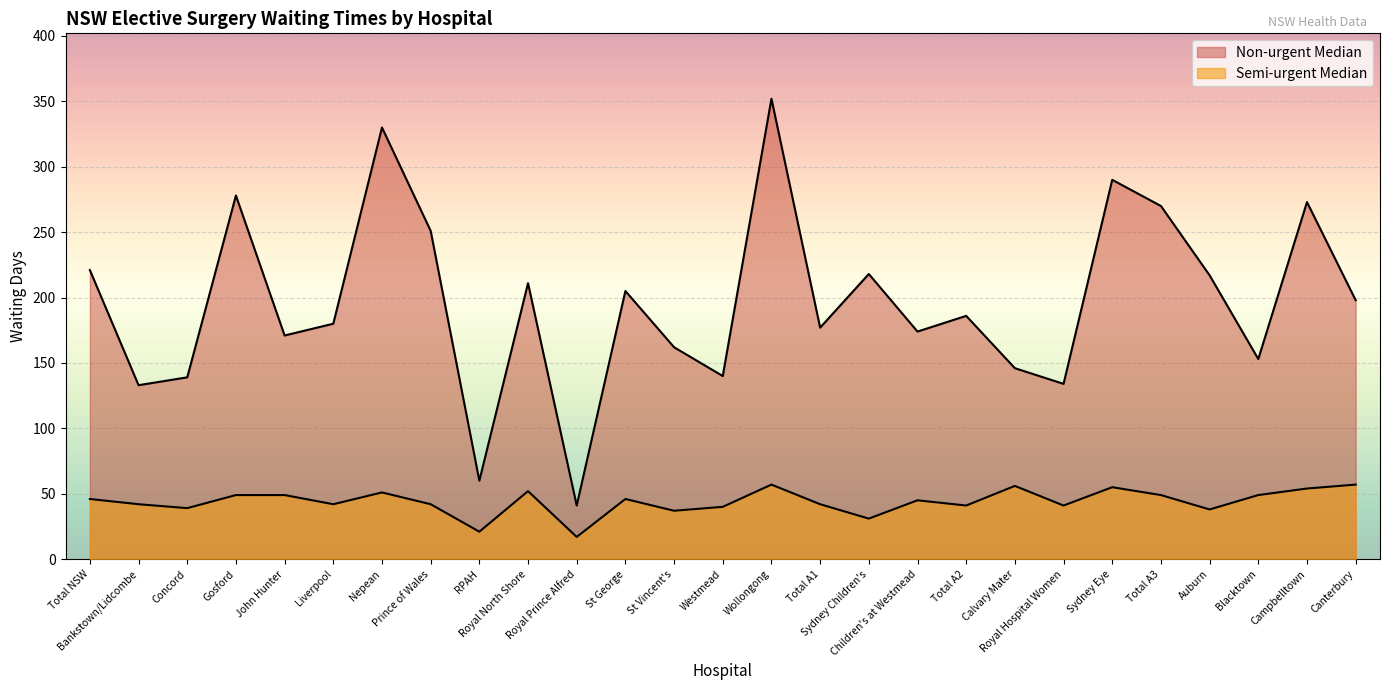

What are all the series names shown in the legend?

Semi-urgent Median, Non-urgent Median